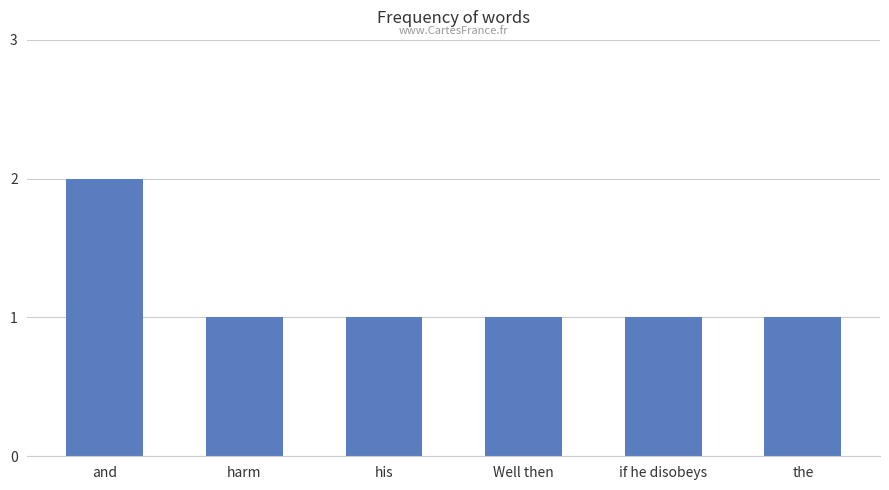

Count the values in the range 1 to 2.

6